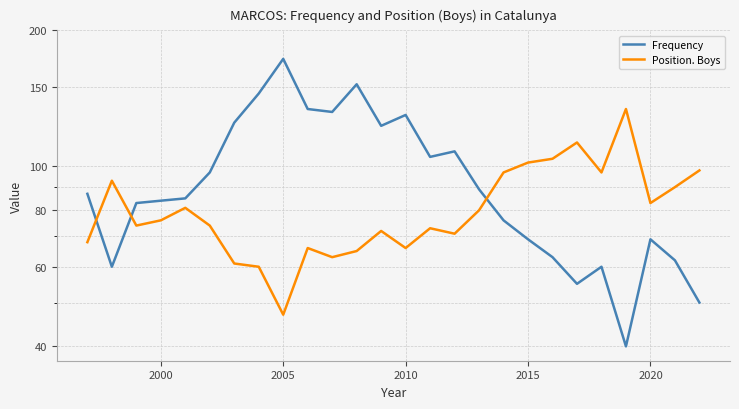

Where is the first local maximum for Frequency?

2005